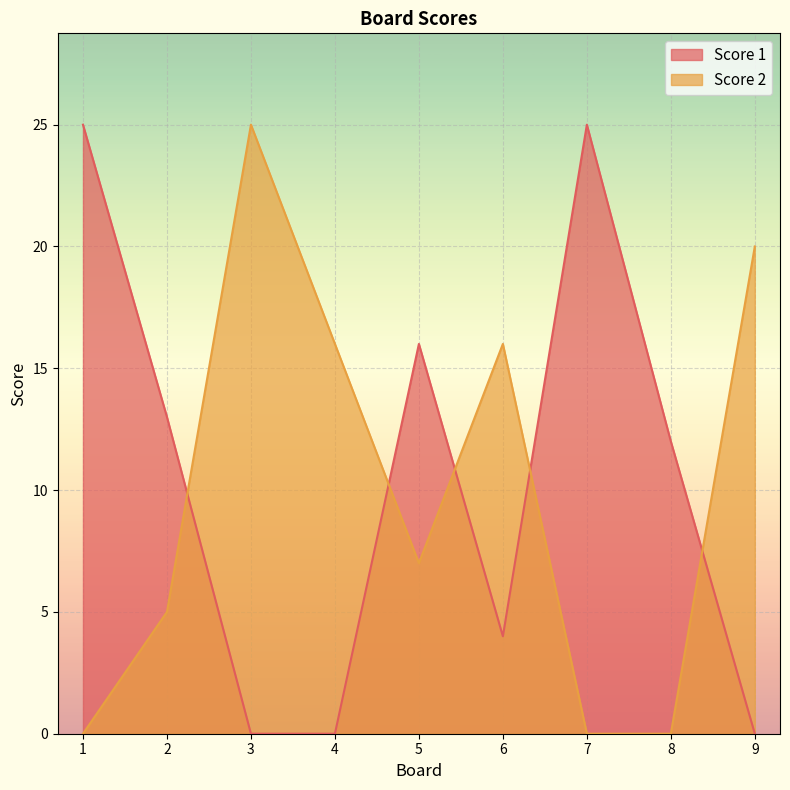

Reading right to left, transcribe all the data shown in this chart.

Score 1: 9=0	8=12	7=25	6=4	5=16	4=0	3=0	2=13	1=25
Score 2: 9=20	8=0	7=0	6=16	5=7	4=16	3=25	2=5	1=0